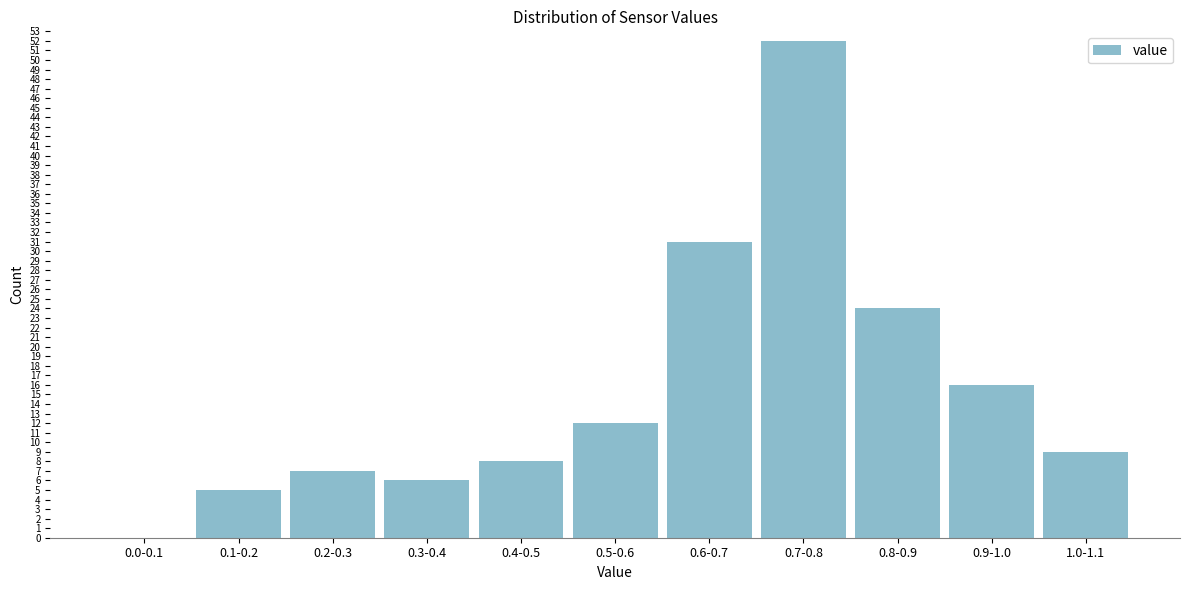

Reading left to right, what are all the values shown in this chart?

0.0-0.1=0	0.1-0.2=5	0.2-0.3=7	0.3-0.4=6	0.4-0.5=8	0.5-0.6=12	0.6-0.7=31	0.7-0.8=52	0.8-0.9=24	0.9-1.0=16	1.0-1.1=9